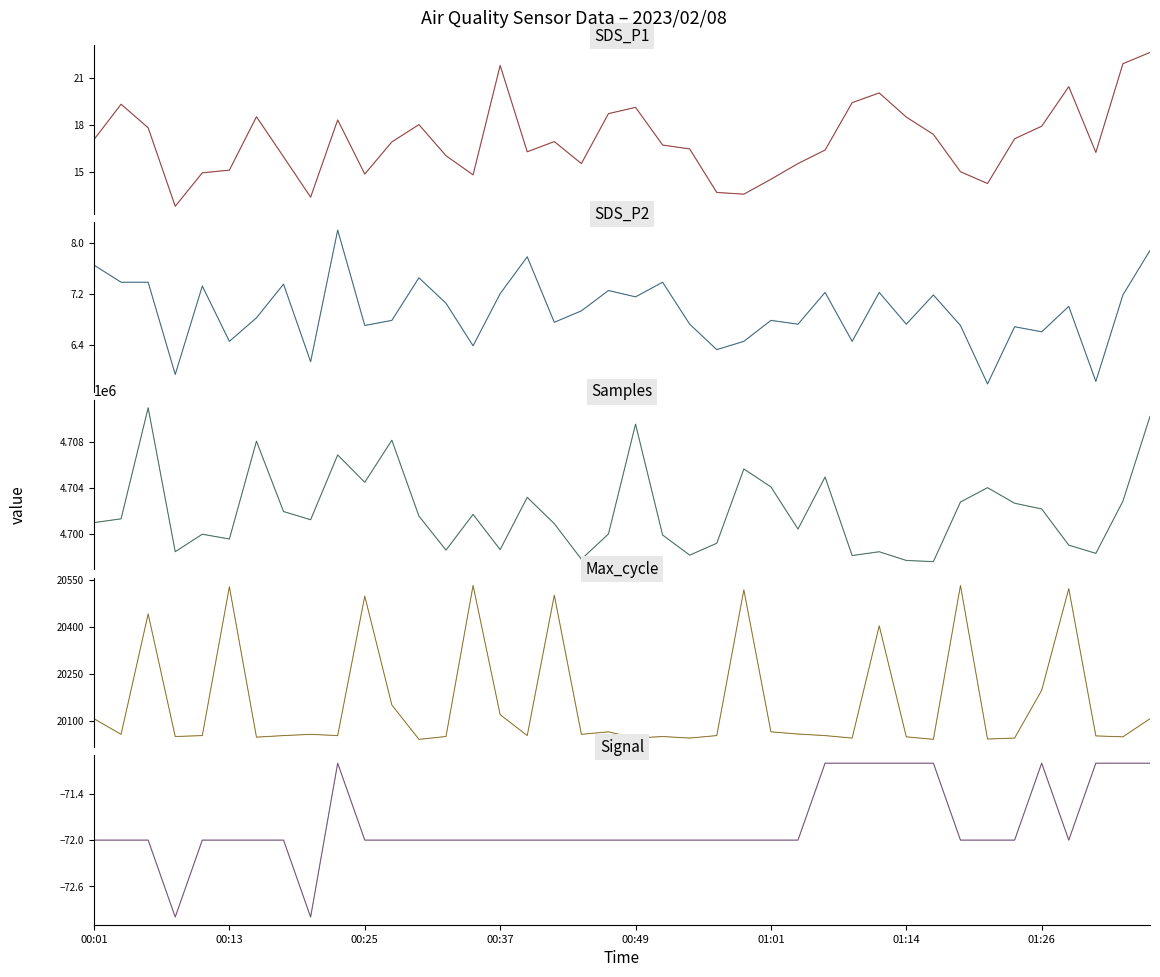

Which series has the widest spread of values?

Samples